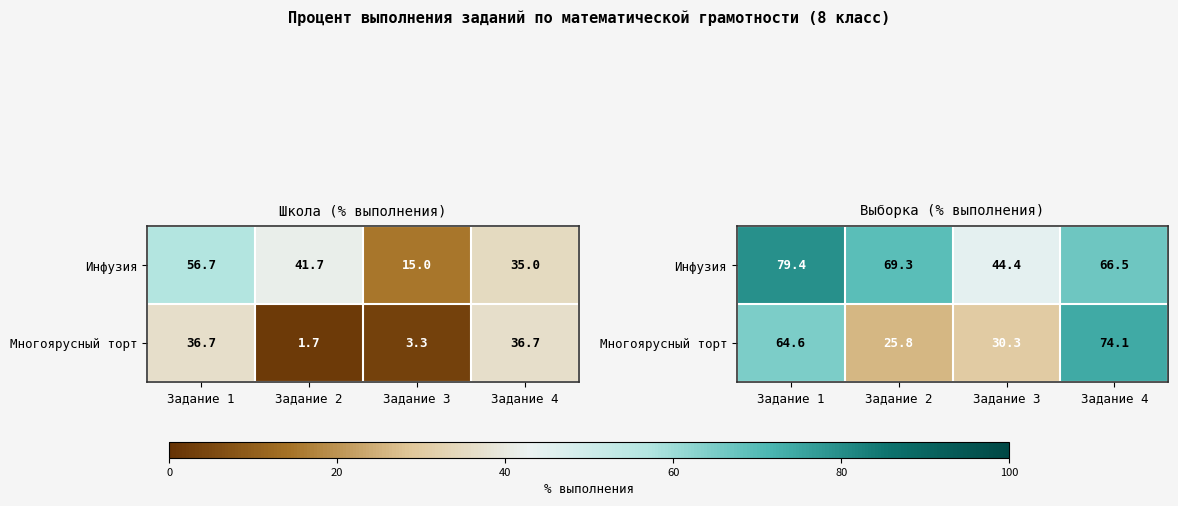

What is the average value of the Многоярусный торт series?

48.7